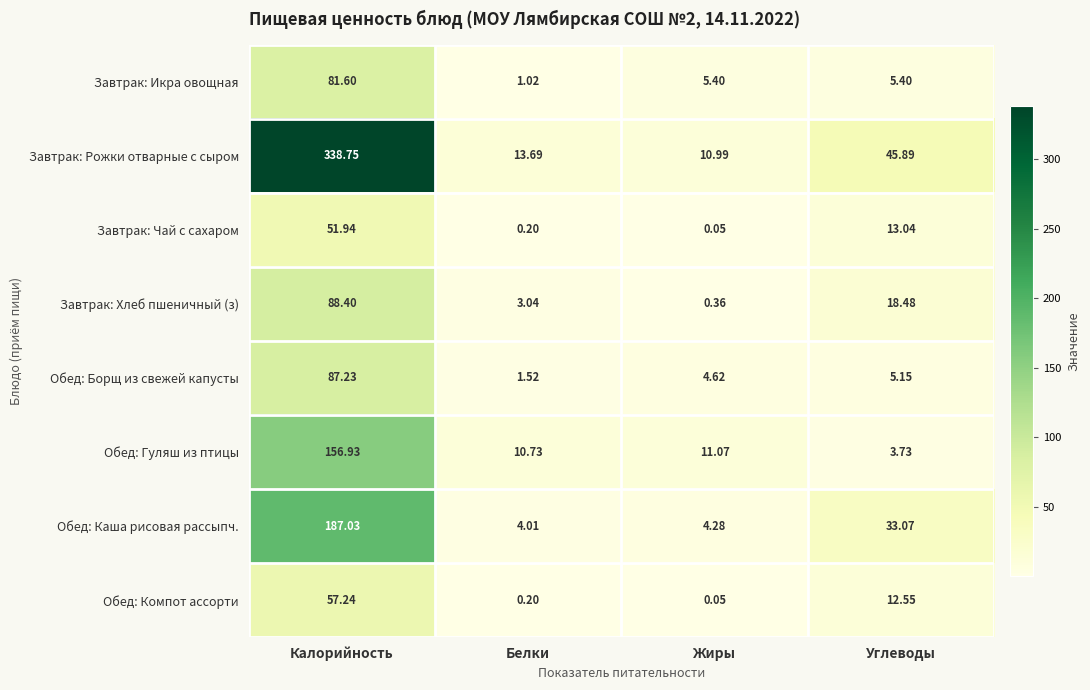

Where is Обед: Каша рисовая рассыпч. nearest to the value 95?

Углеводы